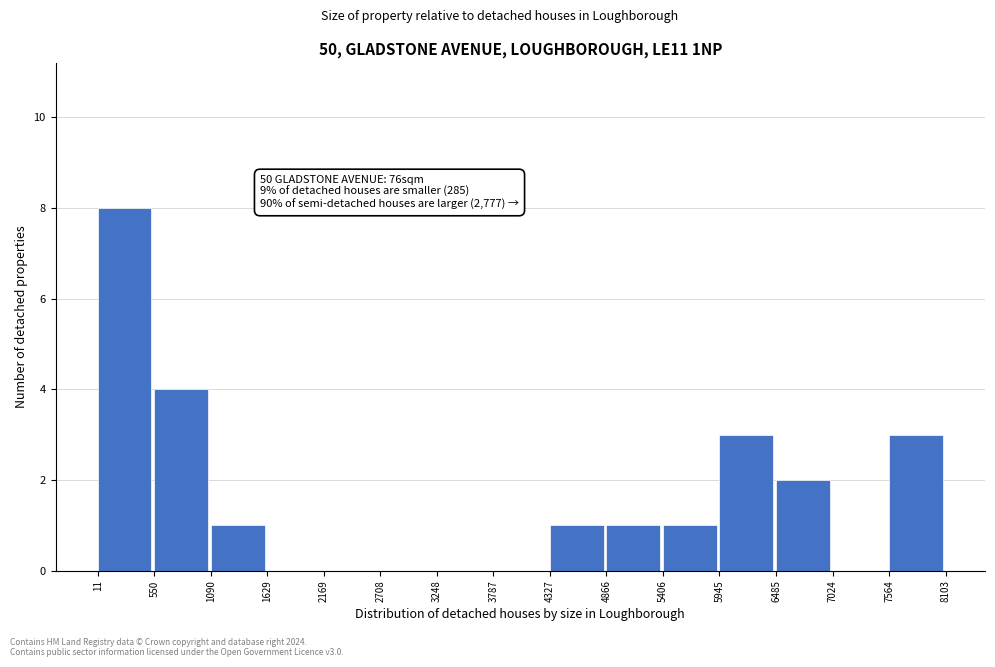

Which range on the x-axis has the tallest bar?

11 to 550